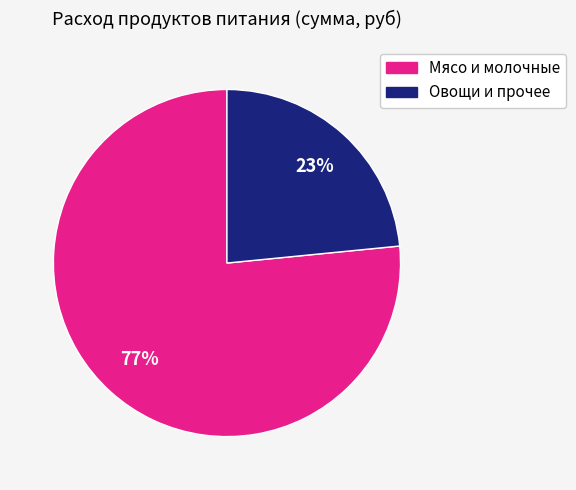

To the nearest percent, what is the average slice percentage?

50%